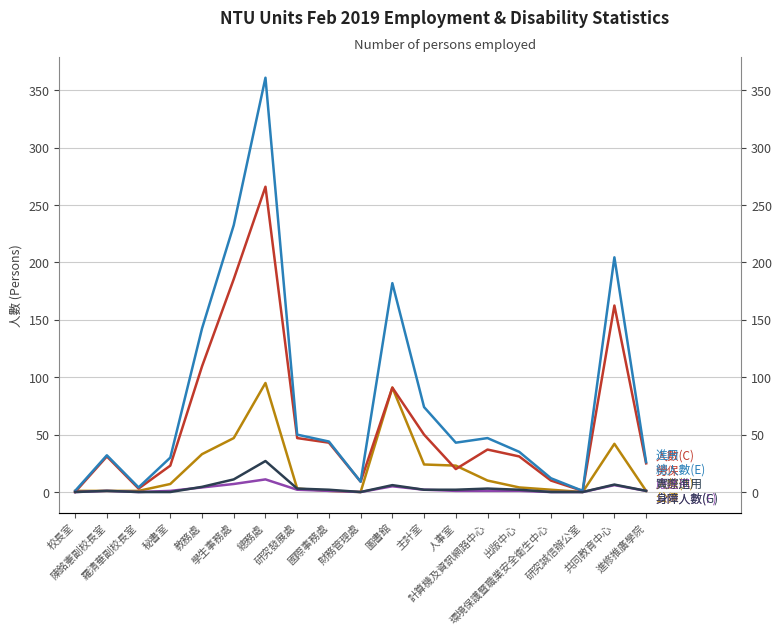

True or false: 進用總人數(E) and 實際進用身障總人數(G) intersect in this chart.

False